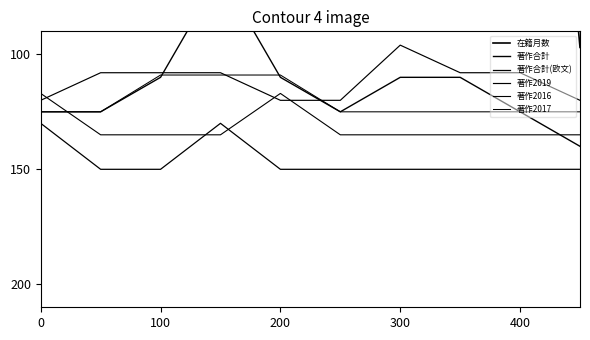

What is the difference between the maximum and minimum values in the 著作合計 series?

75